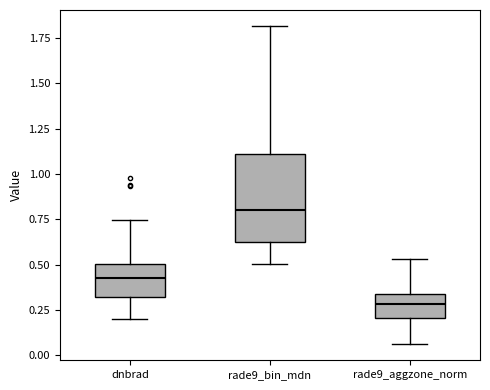

Reading left to right, read every box against the y-axis: the position of its median line, the range the box covers, and the ends of its whiskers. The values are not printed on the chart, so give them approximately, as read against the axis.

dnbrad: median 0.45, box 0.30 to 0.50, whiskers 0.20 to 0.75
rade9_bin_mdn: median 0.80, box 0.65 to 1.10, whiskers 0.50 to 1.80
rade9_aggzone_norm: median 0.30, box 0.20 to 0.35, whiskers 0.05 to 0.55